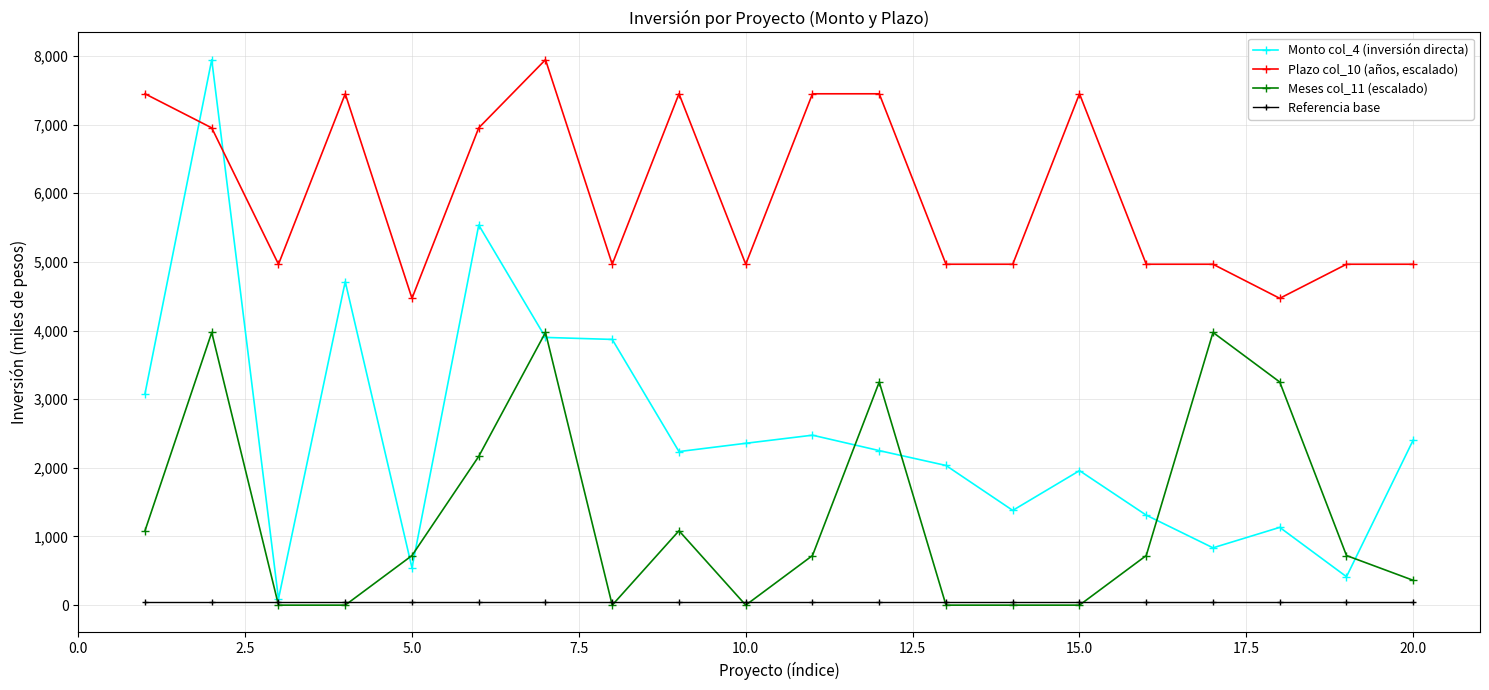

Which series has the largest total across all categories?

Plazo col_10 (años, escalado)